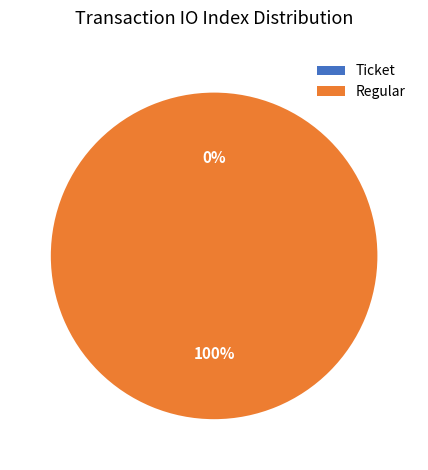

Count the number of slices in the pie.

2